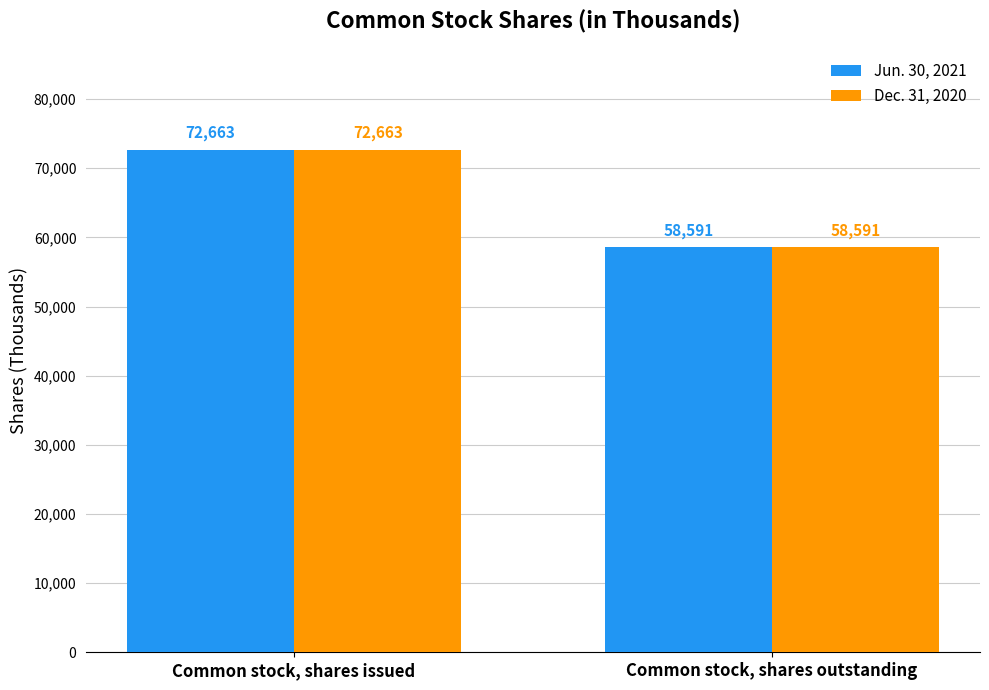

What position from the left is Common stock, shares outstanding?

2